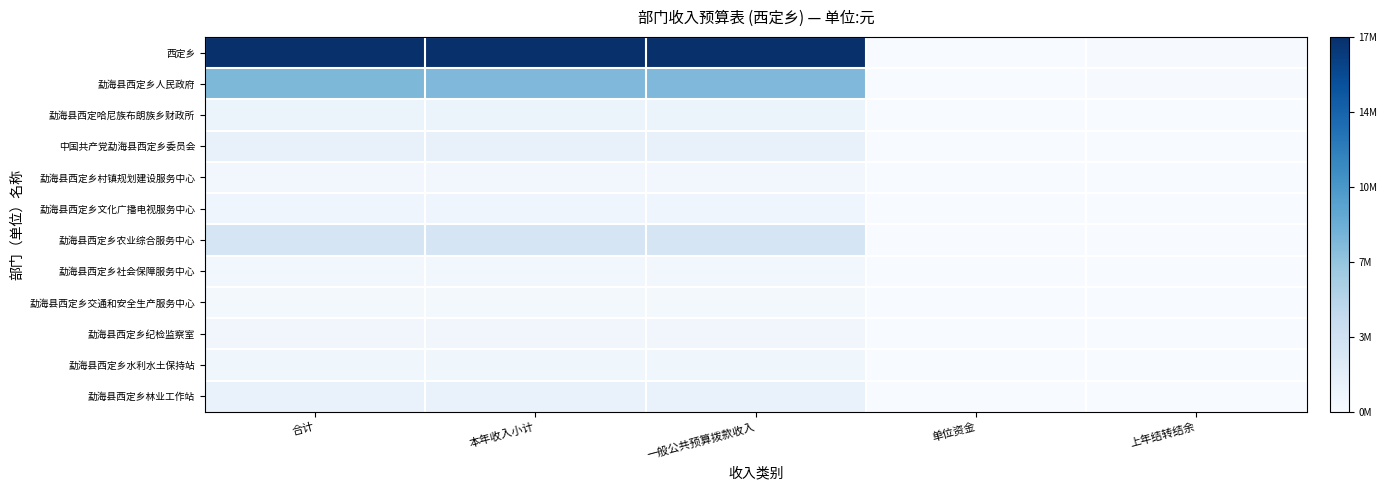

Reading right to left, extract all data points from this chart.

西定乡: 上年结转结余=0.0	单位资金=0.0	一般公共预算拨款收入=1.0	本年收入小计=1.0	合计=1.0
勐海县西定乡人民政府: 上年结转结余=0.0	单位资金=0.0	一般公共预算拨款收入=0.5	本年收入小计=0.5	合计=0.5
勐海县西定哈尼族布朗族乡财政所: 上年结转结余=0.0	单位资金=0.0	一般公共预算拨款收入=0.1	本年收入小计=0.1	合计=0.1
中国共产党勐海县西定乡委员会: 上年结转结余=0.0	单位资金=0.0	一般公共预算拨款收入=0.1	本年收入小计=0.1	合计=0.1
勐海县西定乡村镇规划建设服务中心: 上年结转结余=0.0	单位资金=0.0	一般公共预算拨款收入=0.0	本年收入小计=0.0	合计=0.0
勐海县西定乡文化广播电视服务中心: 上年结转结余=0.0	单位资金=0.0	一般公共预算拨款收入=0.0	本年收入小计=0.0	合计=0.0
勐海县西定乡农业综合服务中心: 上年结转结余=0.0	单位资金=0.0	一般公共预算拨款收入=0.2	本年收入小计=0.2	合计=0.2
勐海县西定乡社会保障服务中心: 上年结转结余=0.0	单位资金=0.0	一般公共预算拨款收入=0.0	本年收入小计=0.0	合计=0.0
勐海县西定乡交通和安全生产服务中心: 上年结转结余=0.0	单位资金=0.0	一般公共预算拨款收入=0.0	本年收入小计=0.0	合计=0.0
勐海县西定乡纪检监察室: 上年结转结余=0.0	单位资金=0.0	一般公共预算拨款收入=0.0	本年收入小计=0.0	合计=0.0
勐海县西定乡水利水土保持站: 上年结转结余=0.0	单位资金=0.0	一般公共预算拨款收入=0.0	本年收入小计=0.0	合计=0.0
勐海县西定乡林业工作站: 上年结转结余=0.0	单位资金=0.0	一般公共预算拨款收入=0.1	本年收入小计=0.1	合计=0.1